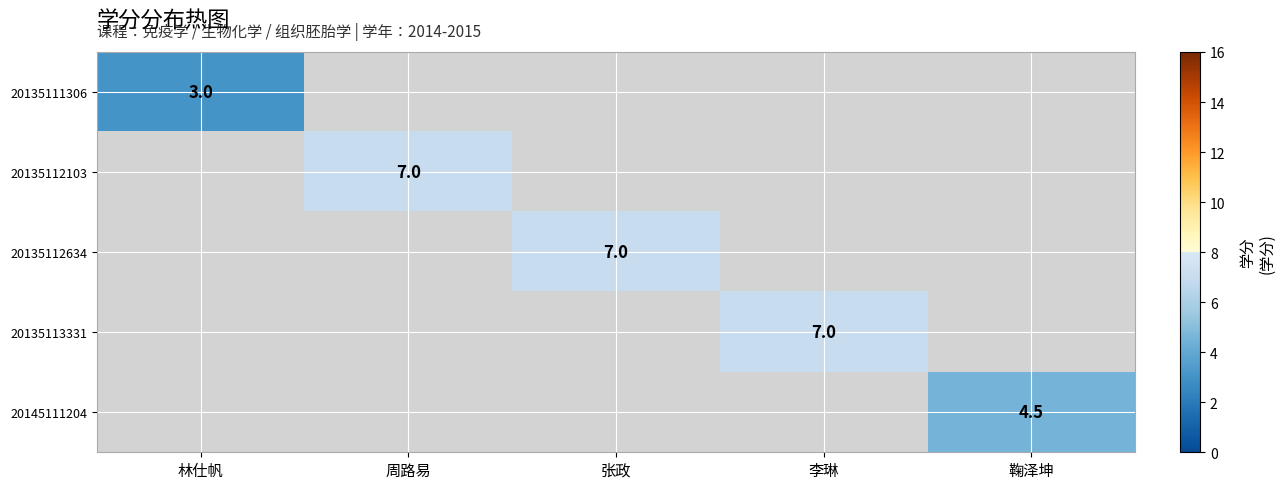

Is the value of 20135112634 at 张政 greater than the value of 20135111306 at 林仕帆?

Yes